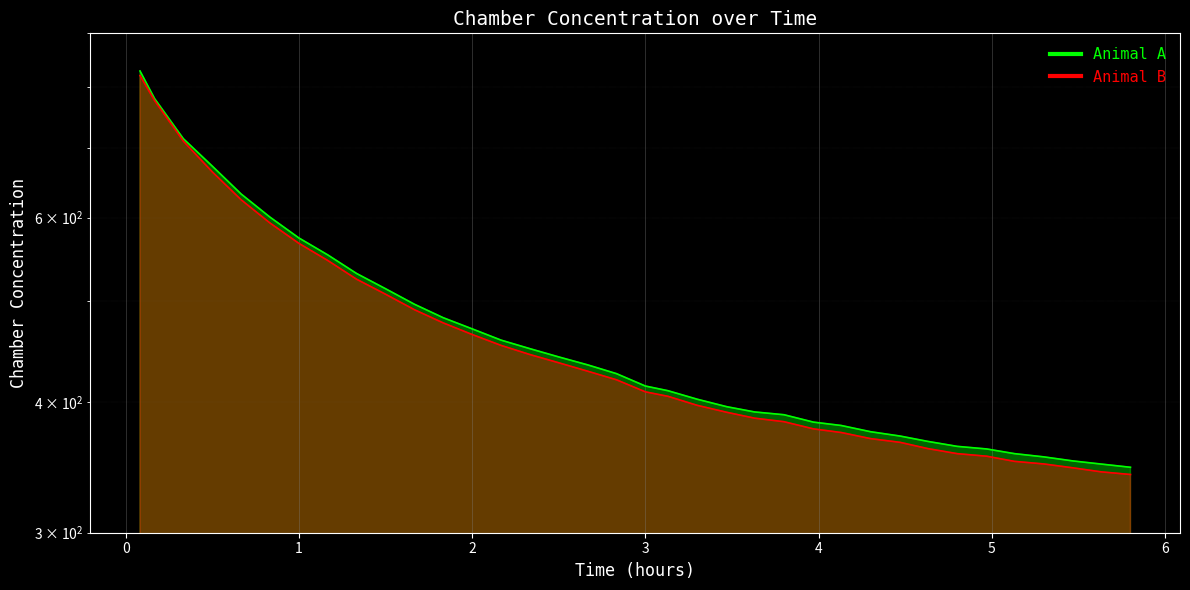

The value of Animal B at 16 is 182.5. True or false?

False